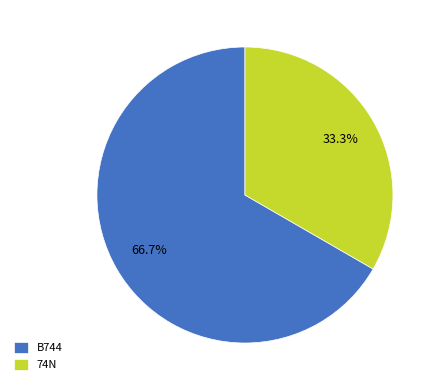

Is B744 the majority of the pie?

Yes